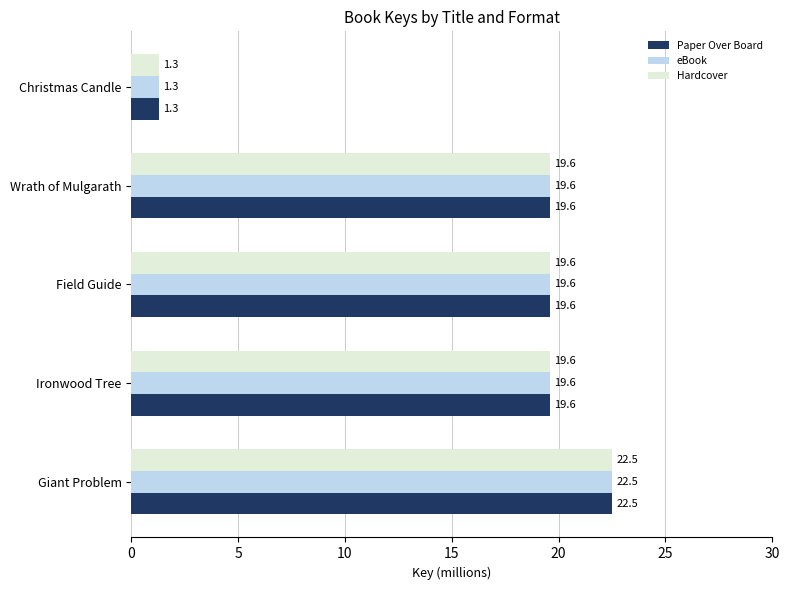

What is the minimum value for Hardcover?

1.3